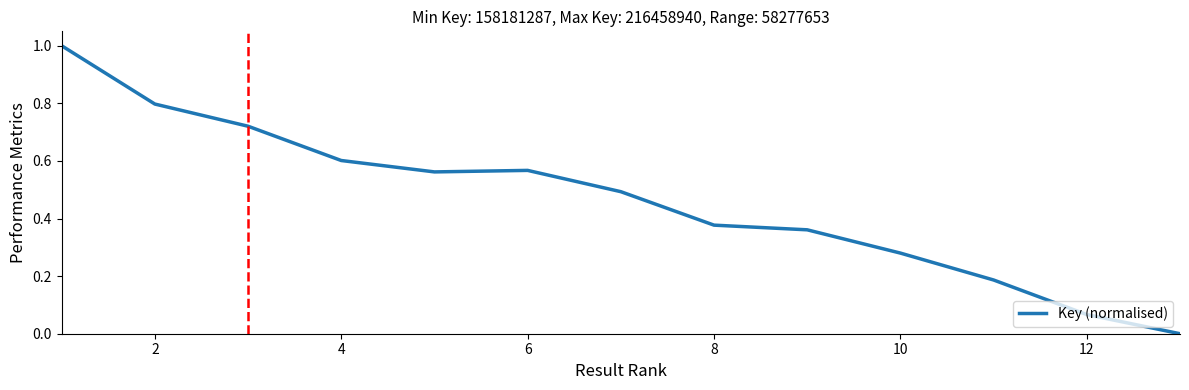

What is the difference between the maximum and minimum values?

1.0